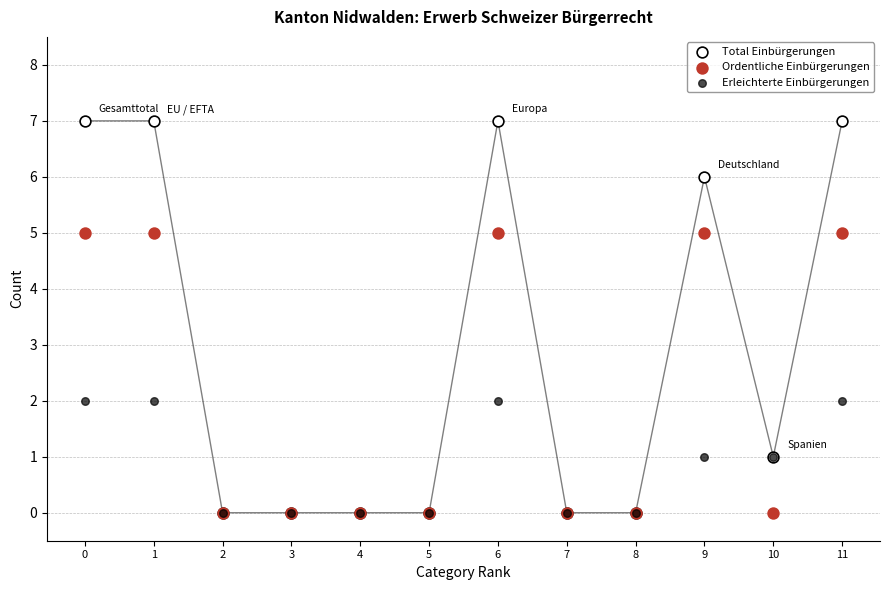

Which series has the widest spread of Y values?

Total Einbürgerungen